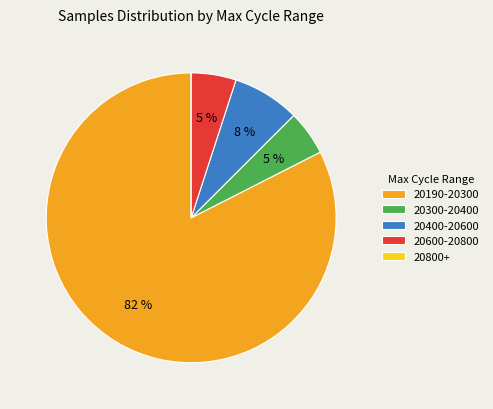

What is the largest slice in the pie chart?

20190-20300